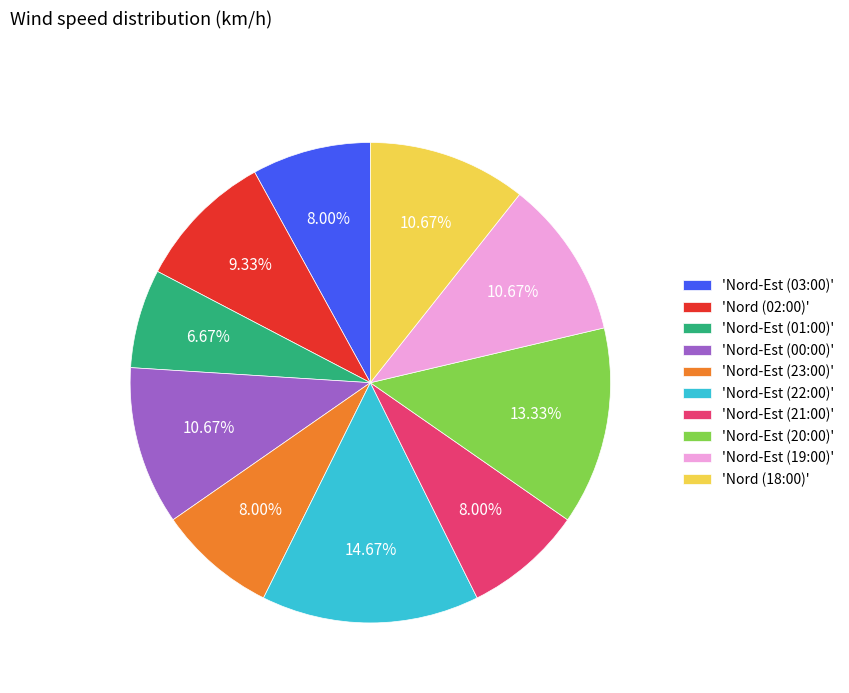

Between 'Nord-Est (22:00)' and 'Nord-Est (00:00)', which is larger?

'Nord-Est (22:00)'